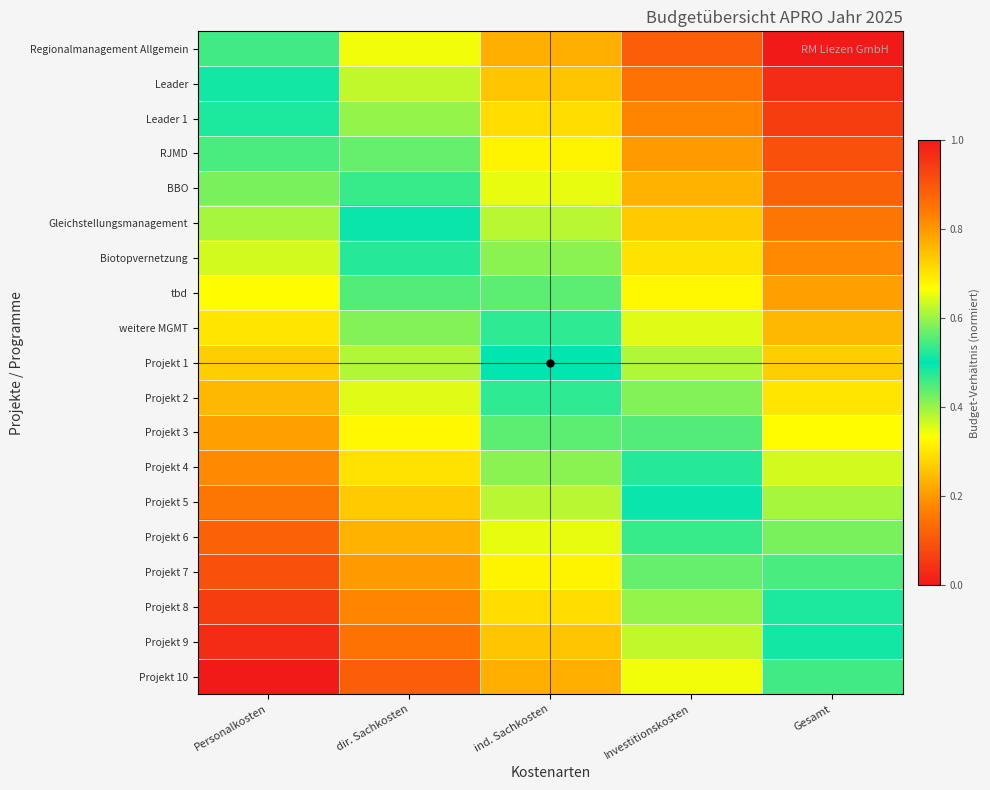

Reading left to right, transcribe all the data shown in this chart.

Regionalmanagement Allgemein: Personalkosten=0.5	dir. Sachkosten=0.3	ind. Sachkosten=0.2	Investitionskosten=0.1	Gesamt=0.0
Leader: Personalkosten=0.5	dir. Sachkosten=0.4	ind. Sachkosten=0.3	Investitionskosten=0.1	Gesamt=0.0
Leader 1: Personalkosten=0.5	dir. Sachkosten=0.4	ind. Sachkosten=0.3	Investitionskosten=0.2	Gesamt=0.1
RJMD: Personalkosten=0.5	dir. Sachkosten=0.4	ind. Sachkosten=0.3	Investitionskosten=0.2	Gesamt=0.1
BBO: Personalkosten=0.6	dir. Sachkosten=0.5	ind. Sachkosten=0.3	Investitionskosten=0.2	Gesamt=0.1
Gleichstellungsmanagement: Personalkosten=0.6	dir. Sachkosten=0.5	ind. Sachkosten=0.4	Investitionskosten=0.3	Gesamt=0.2
Biotopvernetzung: Personalkosten=0.6	dir. Sachkosten=0.5	ind. Sachkosten=0.4	Investitionskosten=0.3	Gesamt=0.2
tbd: Personalkosten=0.7	dir. Sachkosten=0.6	ind. Sachkosten=0.4	Investitionskosten=0.3	Gesamt=0.2
weitere MGMT: Personalkosten=0.7	dir. Sachkosten=0.6	ind. Sachkosten=0.5	Investitionskosten=0.4	Gesamt=0.2
Projekt 1: Personalkosten=0.7	dir. Sachkosten=0.6	ind. Sachkosten=0.5	Investitionskosten=0.4	Gesamt=0.3
Projekt 2: Personalkosten=0.8	dir. Sachkosten=0.6	ind. Sachkosten=0.5	Investitionskosten=0.4	Gesamt=0.3
Projekt 3: Personalkosten=0.8	dir. Sachkosten=0.7	ind. Sachkosten=0.6	Investitionskosten=0.4	Gesamt=0.3
Projekt 4: Personalkosten=0.8	dir. Sachkosten=0.7	ind. Sachkosten=0.6	Investitionskosten=0.5	Gesamt=0.4
Projekt 5: Personalkosten=0.8	dir. Sachkosten=0.7	ind. Sachkosten=0.6	Investitionskosten=0.5	Gesamt=0.4
Projekt 6: Personalkosten=0.9	dir. Sachkosten=0.8	ind. Sachkosten=0.7	Investitionskosten=0.5	Gesamt=0.4
Projekt 7: Personalkosten=0.9	dir. Sachkosten=0.8	ind. Sachkosten=0.7	Investitionskosten=0.6	Gesamt=0.5
Projekt 8: Personalkosten=0.9	dir. Sachkosten=0.8	ind. Sachkosten=0.7	Investitionskosten=0.6	Gesamt=0.5
Projekt 9: Personalkosten=1.0	dir. Sachkosten=0.9	ind. Sachkosten=0.7	Investitionskosten=0.6	Gesamt=0.5
Projekt 10: Personalkosten=1.0	dir. Sachkosten=0.9	ind. Sachkosten=0.8	Investitionskosten=0.7	Gesamt=0.5